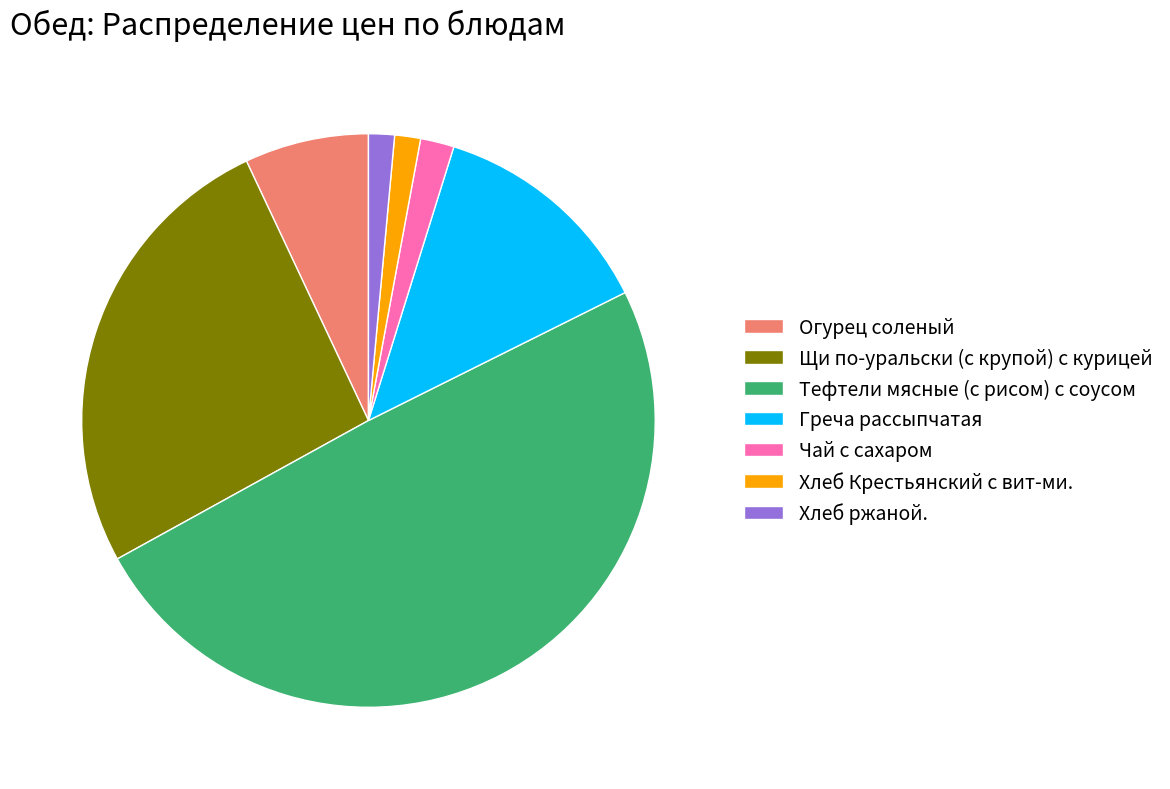

True or false: Хлеб ржаной. accounts for 1% of the total.

True